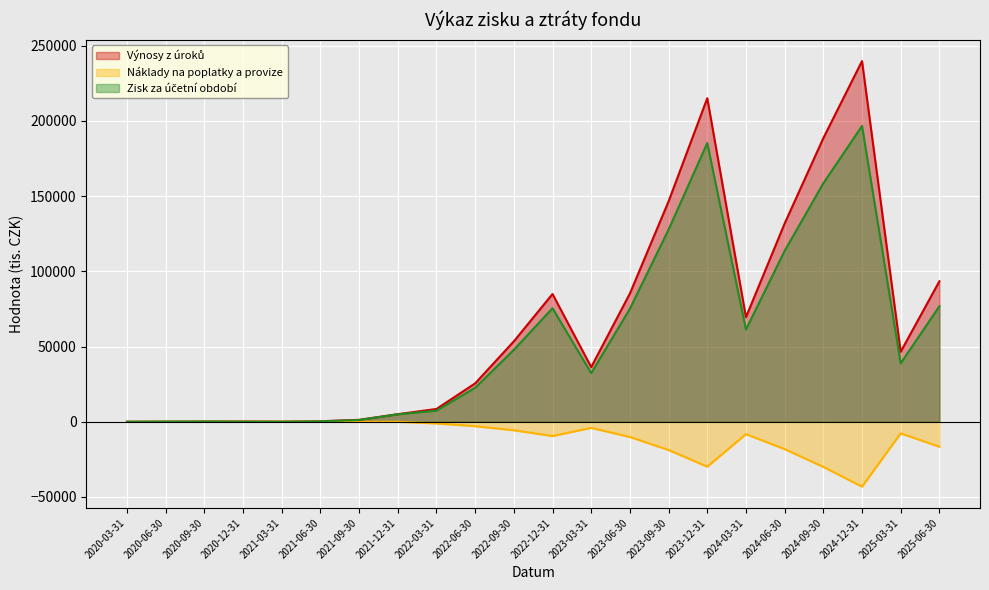

True or false: Zisk za účetní období has a value of 185305.6 at 2023-12-31.

True